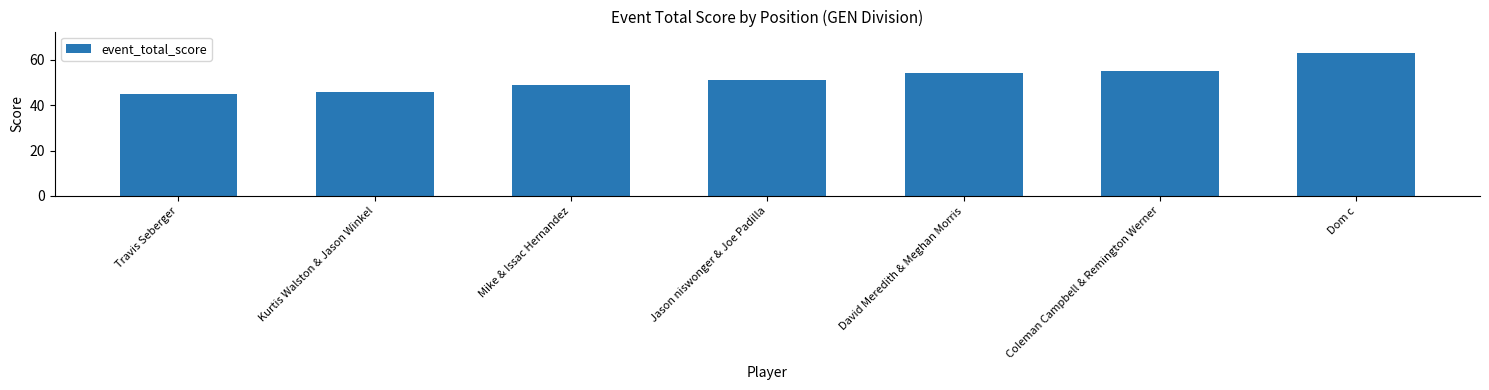

Are the bars grouped side by side (vs. stacked)?

No